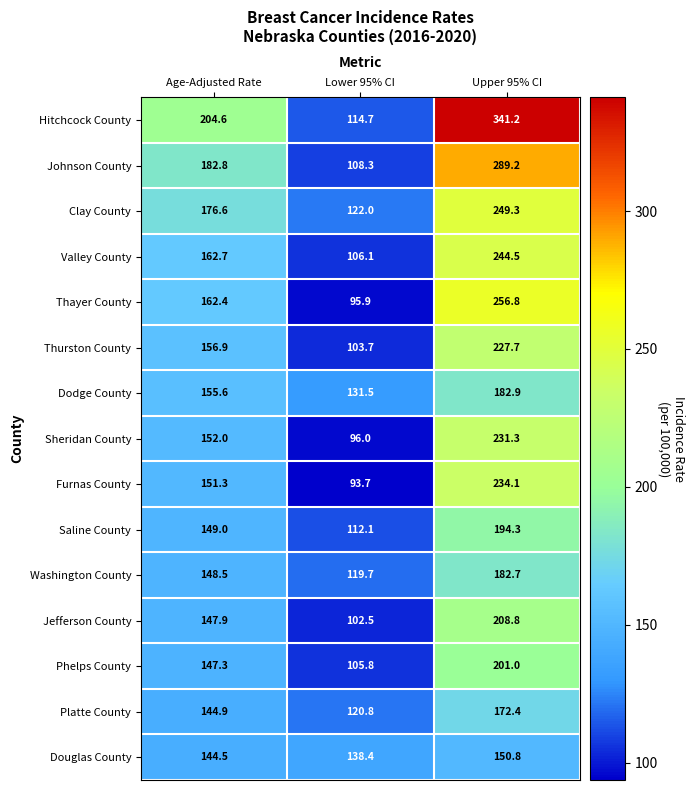

True or false: Thurston County has a value of 343.9 at Upper 95% CI.

False